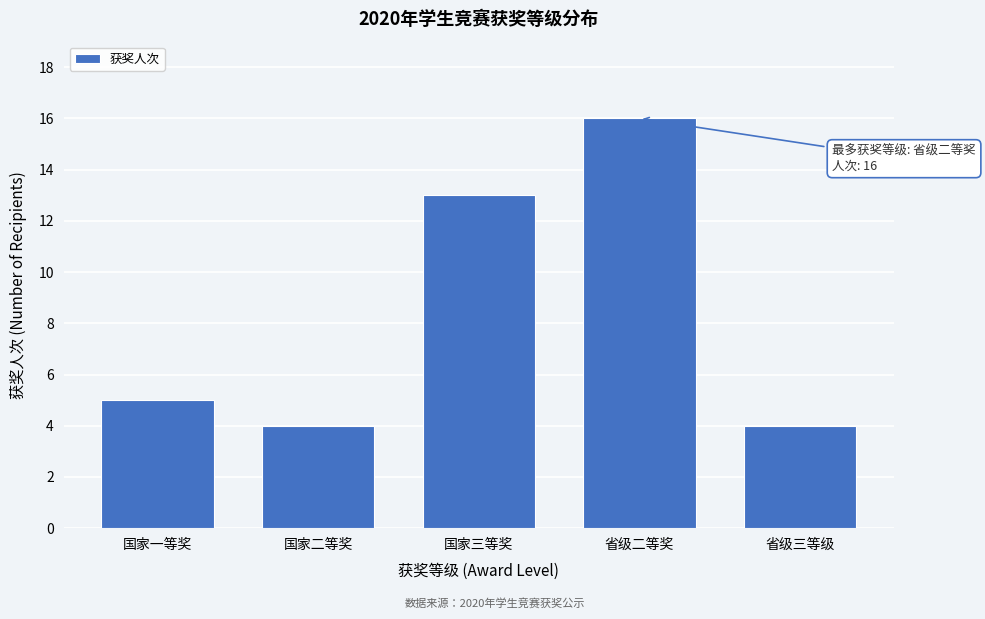

Reading left to right, what are all the values shown in this chart?

5	4	13	16	4